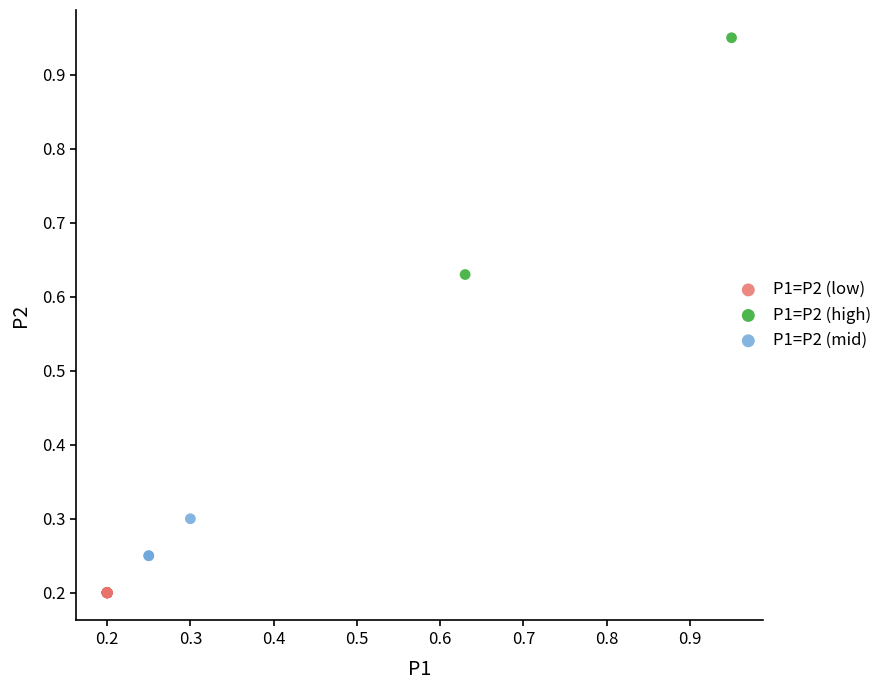

What are all the series names shown in the legend?

P1=P2 (low), P1=P2 (high), P1=P2 (mid)